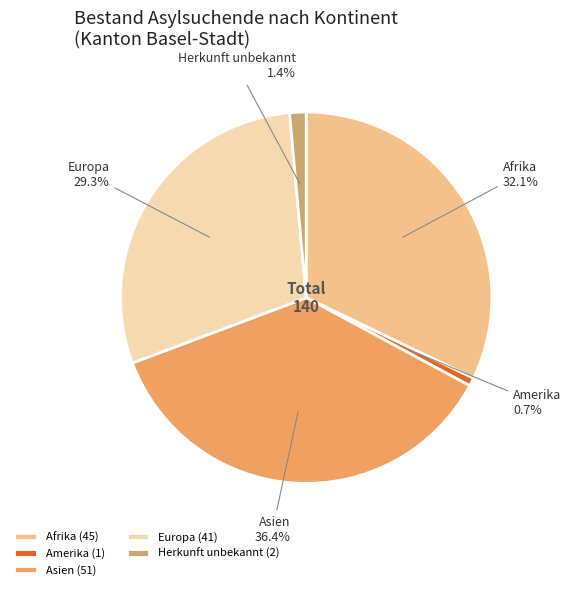

Is Herkunft unbekannt the majority of the pie?

No